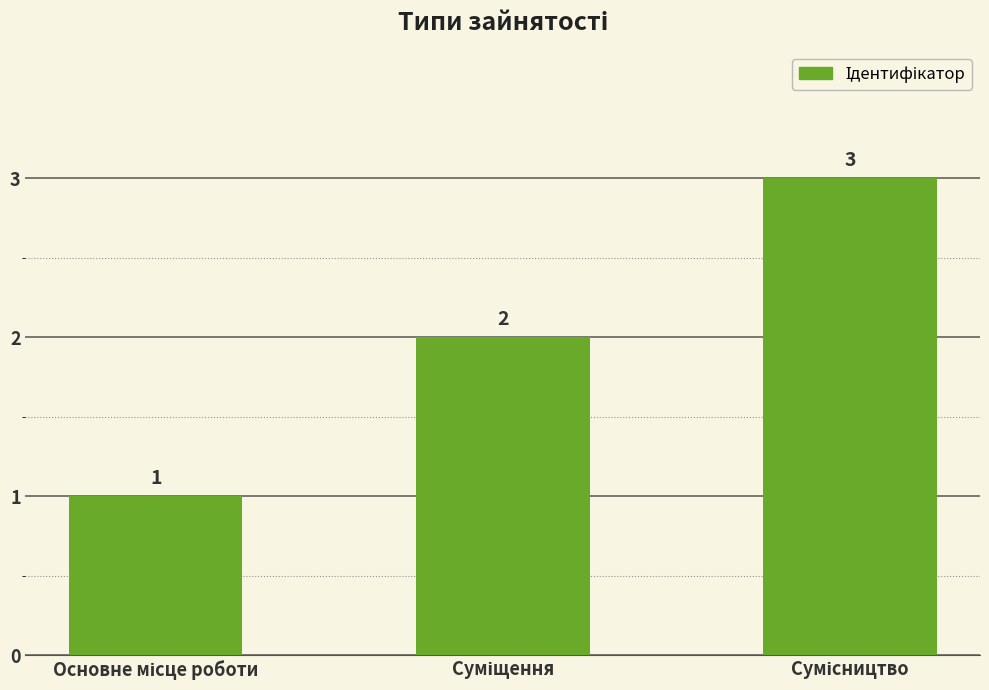

What is the sum of all values?

6